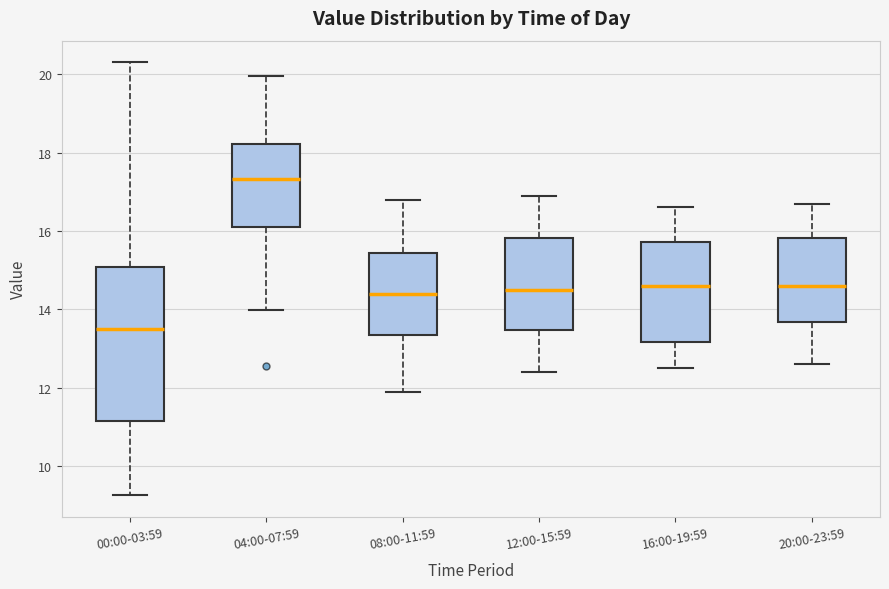

Reading left to right, read every box against the y-axis: the position of its median line, the range the box covers, and the ends of its whiskers. The values are not printed on the chart, so give them approximately, as read against the axis.

00:00-03:59: median 13.6, box 11.2 to 15.0, whiskers 9.2 to 20.4
04:00-07:59: median 17.4, box 16.2 to 18.2, whiskers 14.0 to 20.0
08:00-11:59: median 14.4, box 13.4 to 15.4, whiskers 12.0 to 16.8
12:00-15:59: median 14.6, box 13.4 to 15.8, whiskers 12.4 to 17.0
16:00-19:59: median 14.6, box 13.2 to 15.8, whiskers 12.6 to 16.6
20:00-23:59: median 14.6, box 13.6 to 15.8, whiskers 12.6 to 16.8